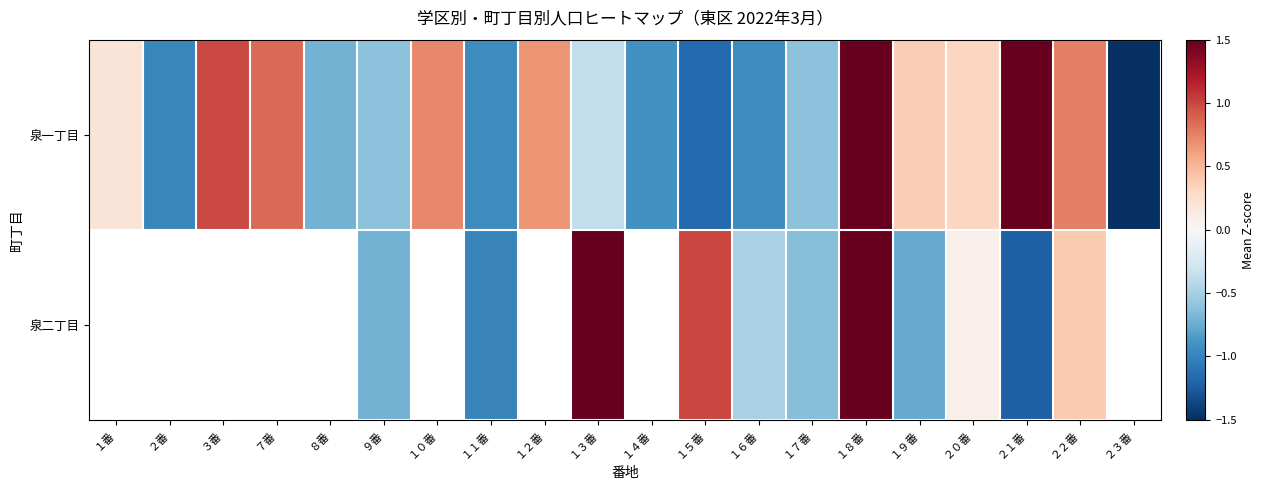

What is the difference between the 泉一丁目 values at １５番 and １０番?

1.9